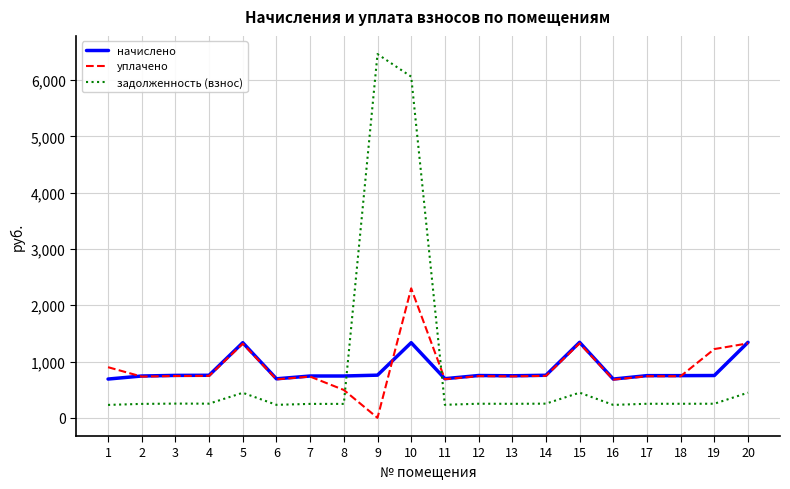

What is the spread (max minus min) of values at 20?

894.2